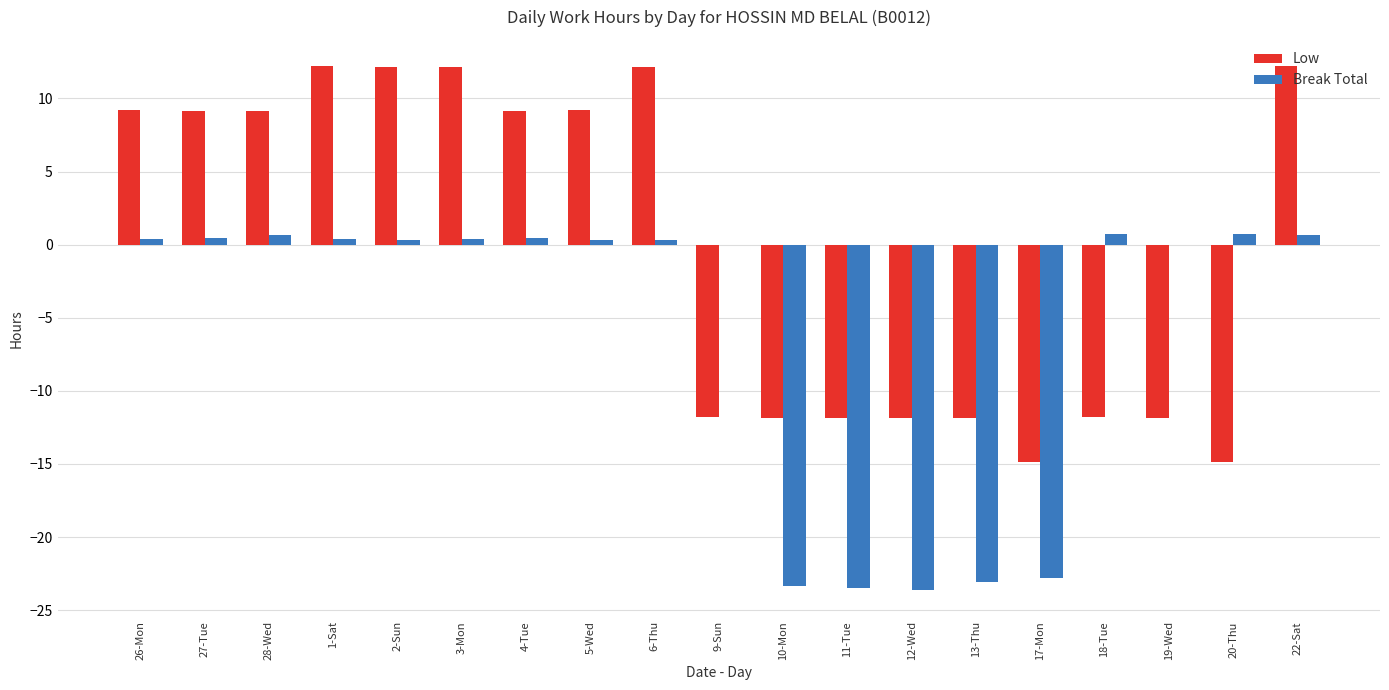

What is the spread (max minus min) of values at 17-Mon?

8.0